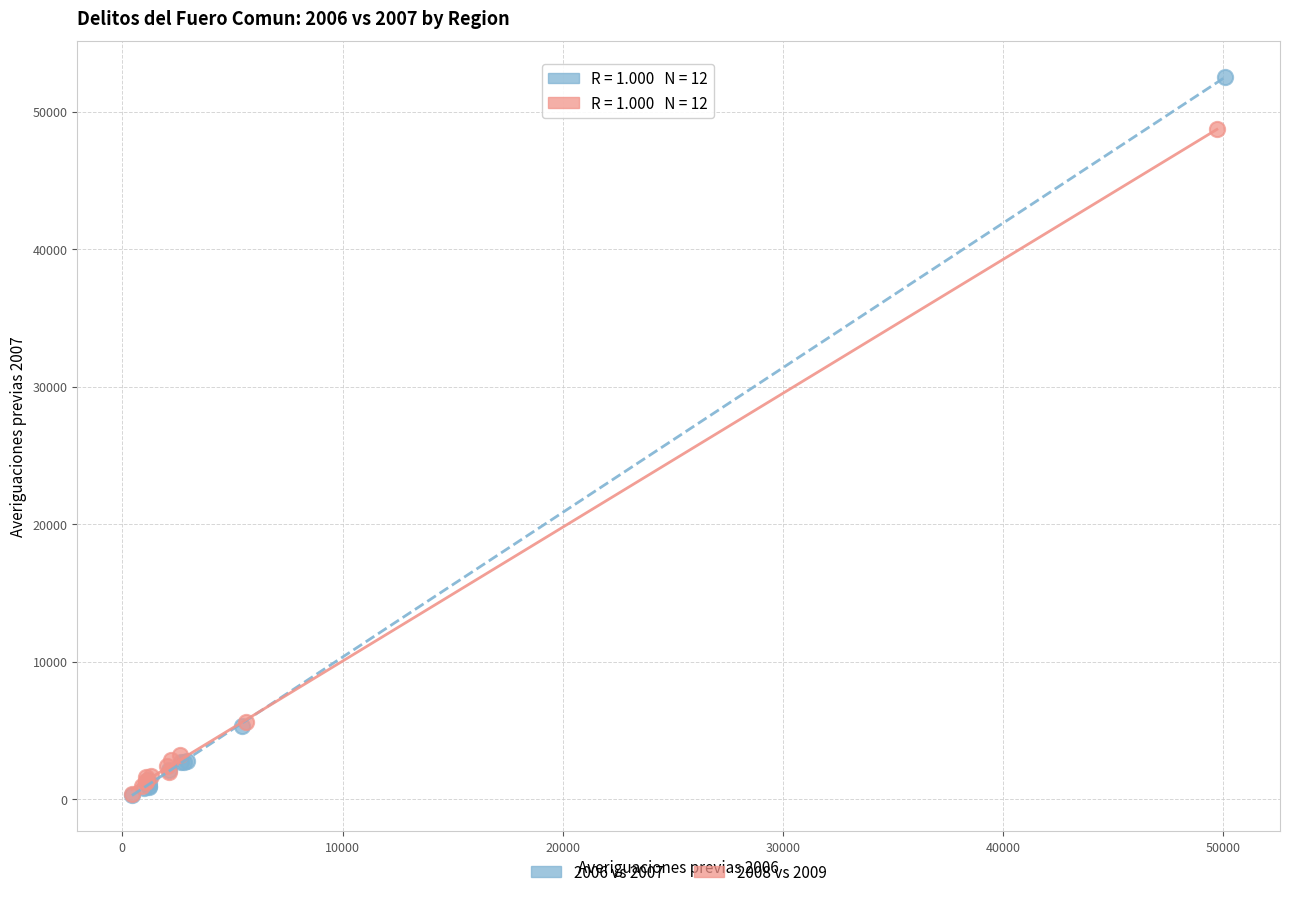

Which series reaches the maximum Y coordinate?

2006 vs 2007